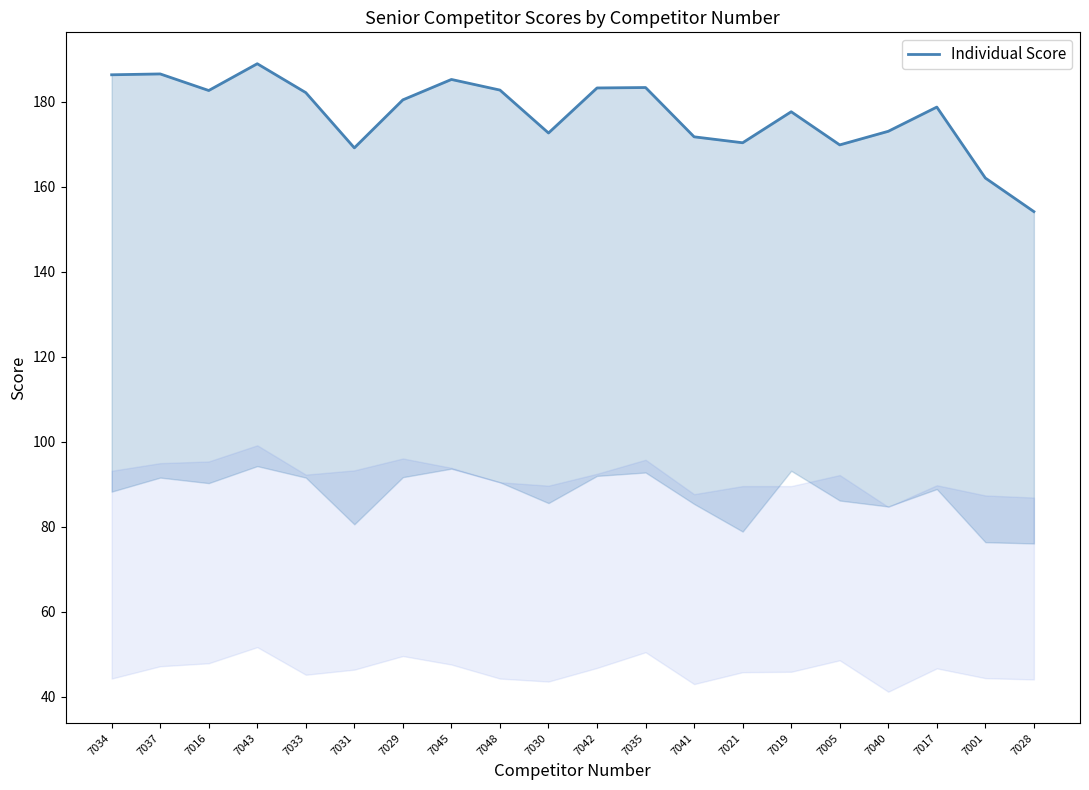

Does the chart have visible grid lines?

No